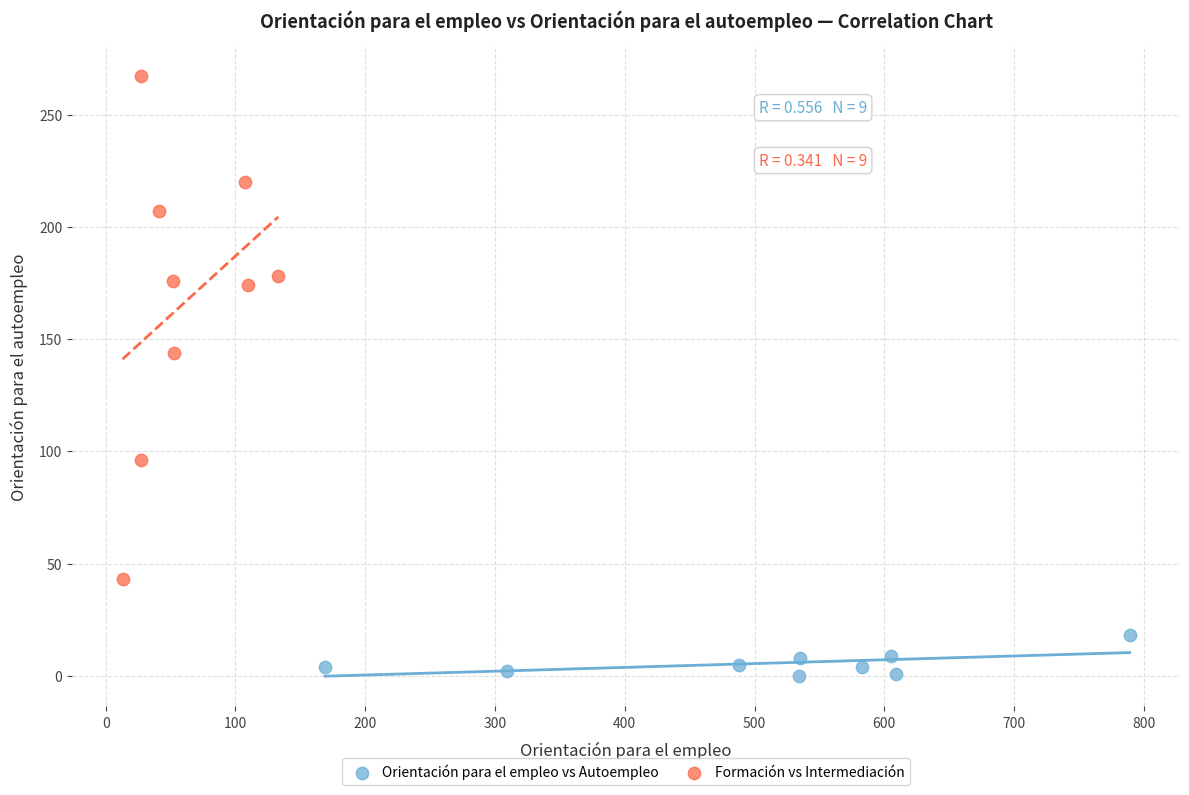

What are all the series names shown in the legend?

Orientación para el empleo vs Autoempleo, Formación vs Intermediación